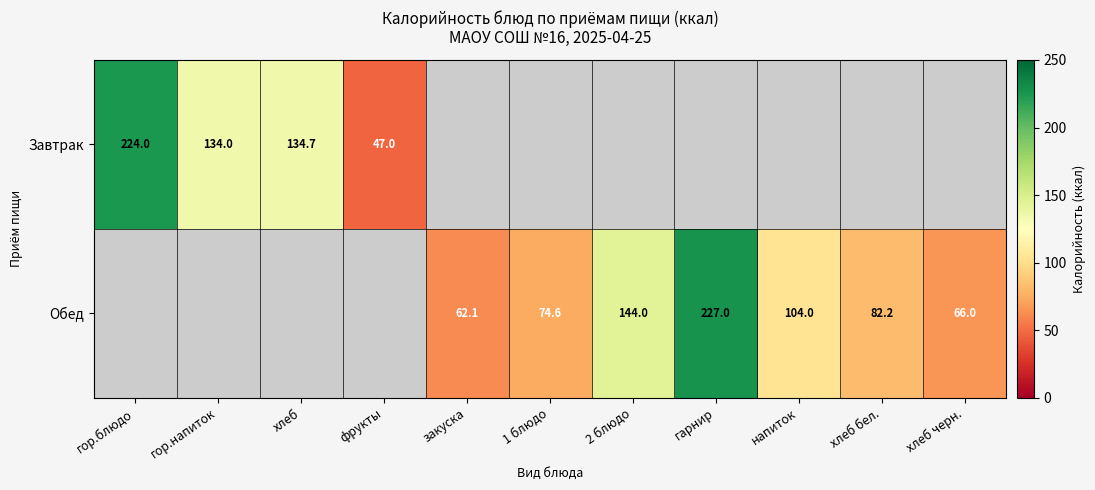

The value of Завтрак at гор.блюдо is 330.4. True or false?

False